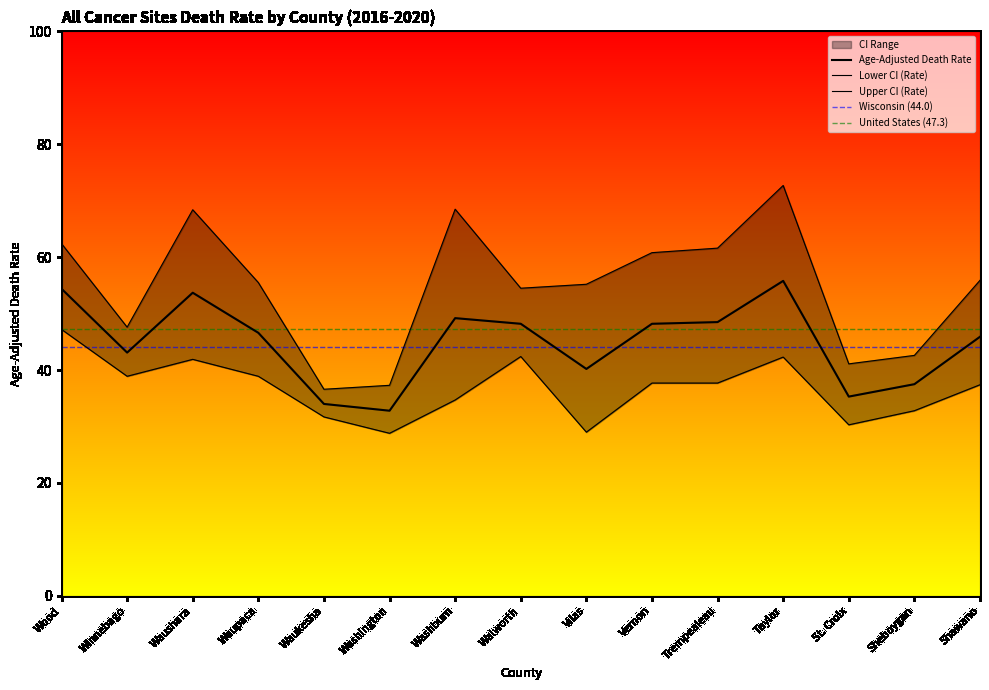

Between Vilas and Winnebago, which is larger?

Winnebago